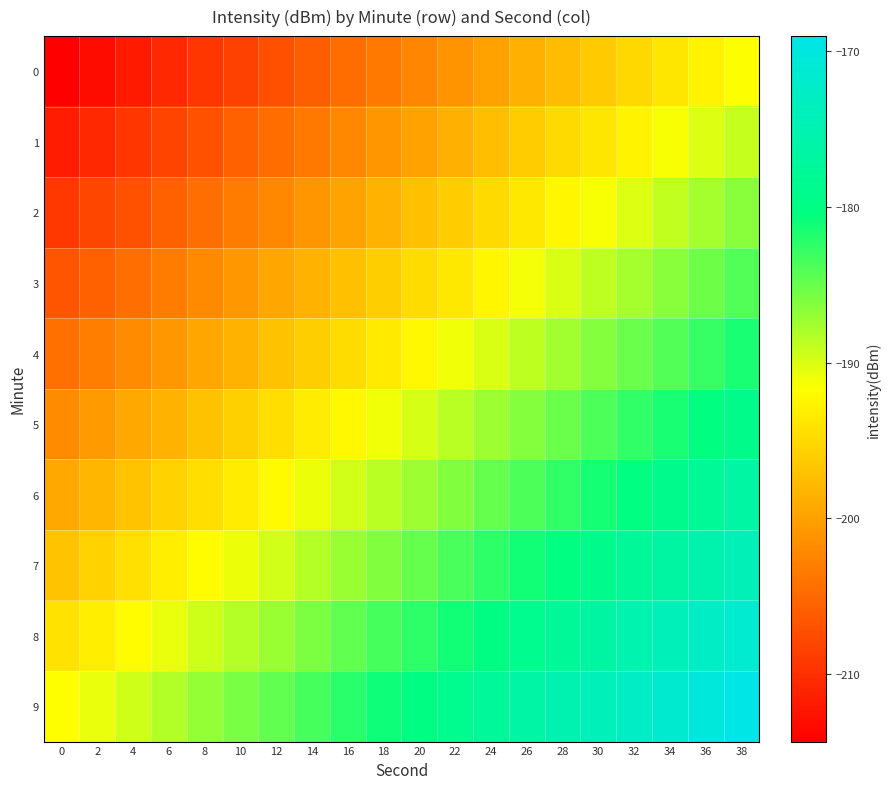

What is the greatest value displayed?

-169.0